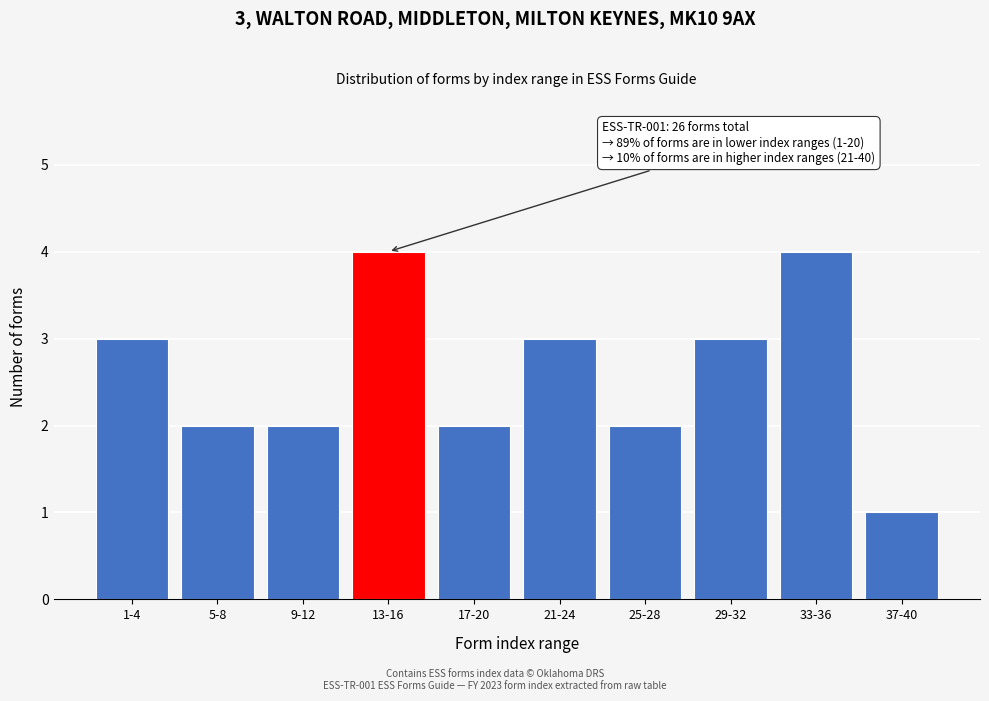

Reading left to right, transcribe all the data shown in this chart.

1-4=3	5-8=2	9-12=2	13-16=4	17-20=2	21-24=3	25-28=2	29-32=3	33-36=4	37-40=1